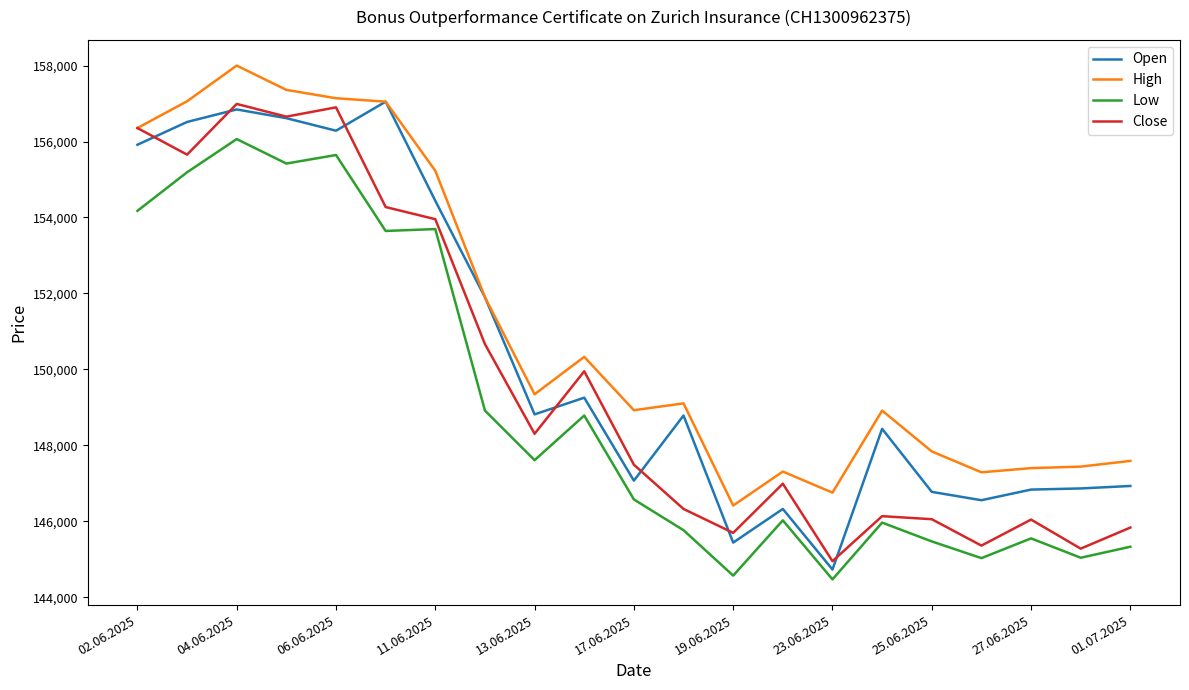

True or false: Open has more than 1 points higher than both neighbors.

True